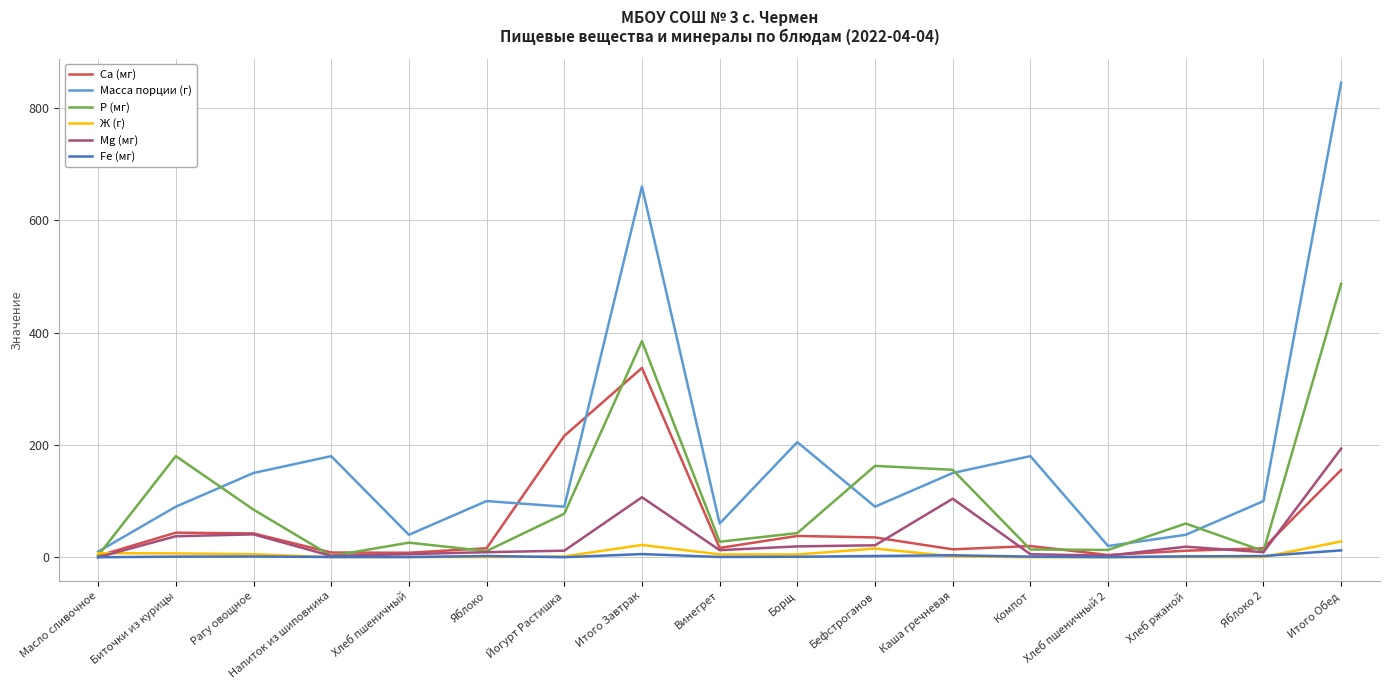

What is the sum of the Масса порции (г) values at Яблоко 2 and Масло сливочное?

110.0